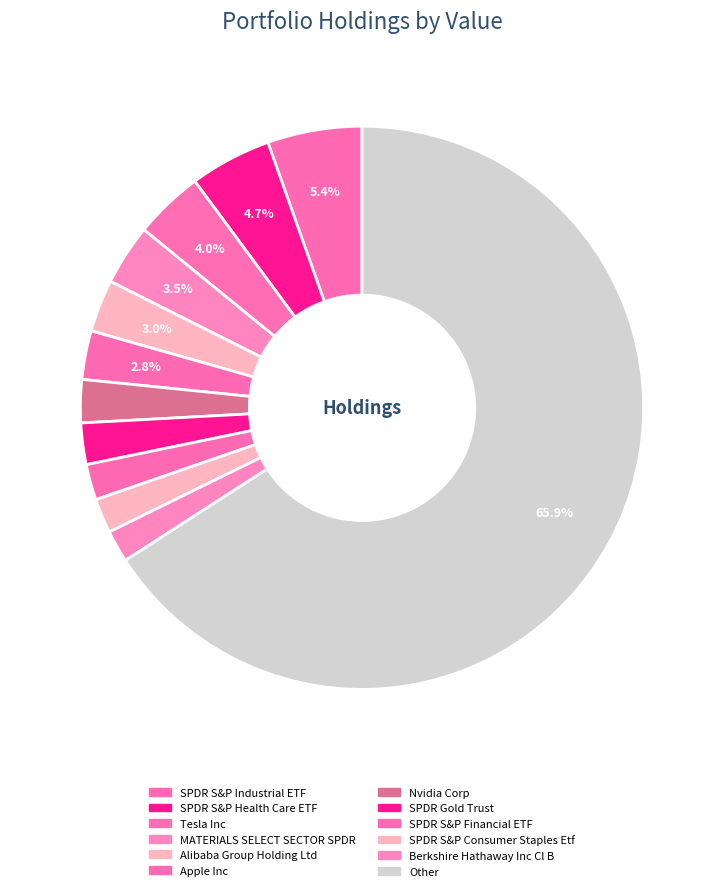

Is it true that Berkshire Hathaway Inc Cl B is 2% of the pie?

True